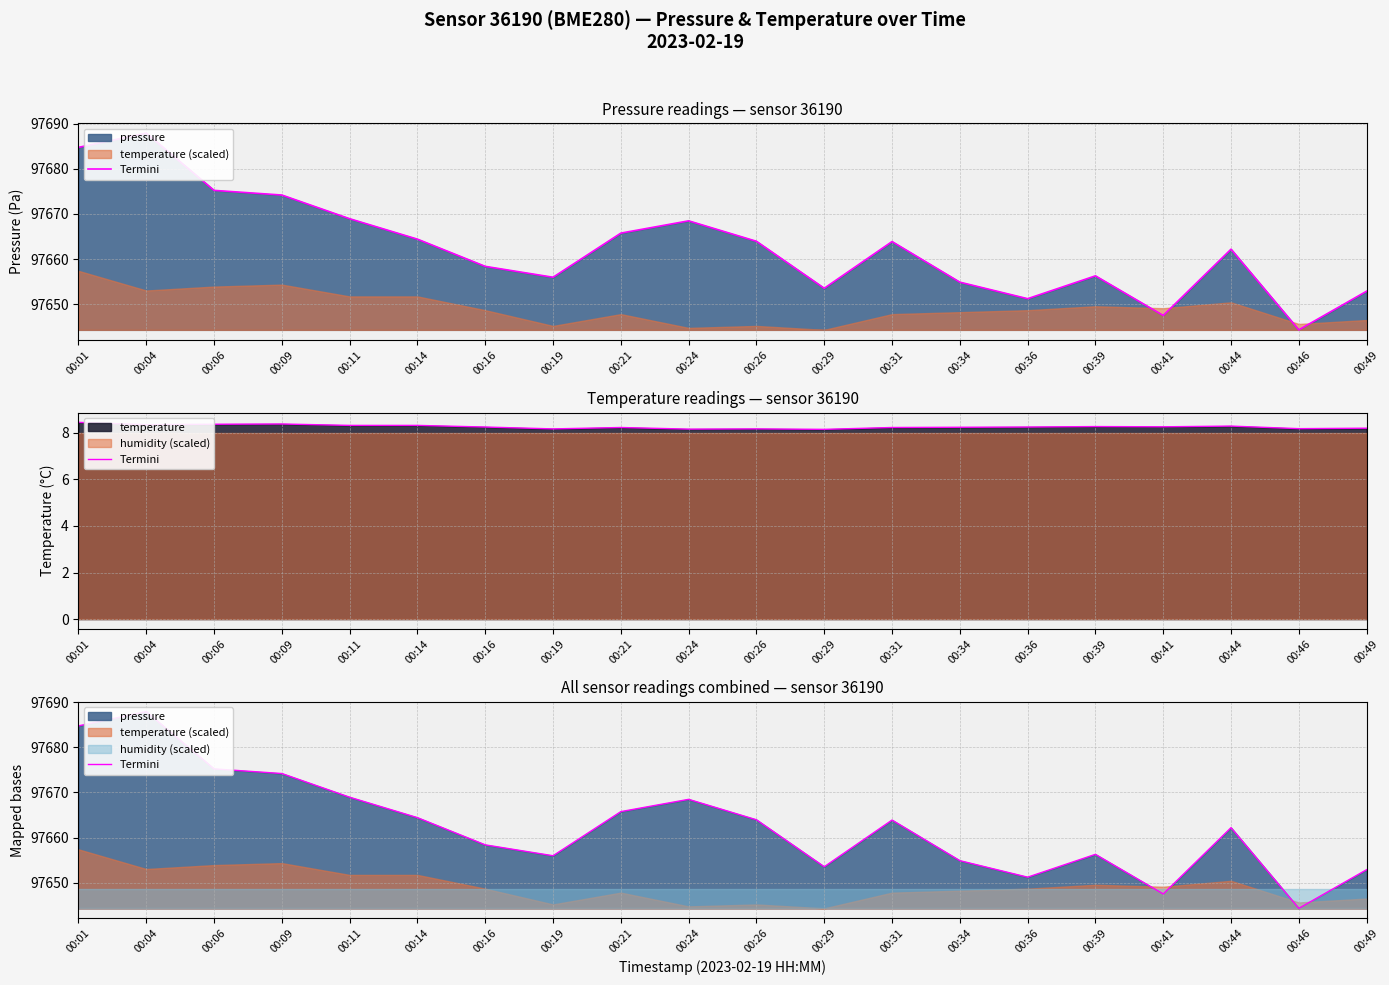

Between 00:01 and 00:21, which is larger?

00:01